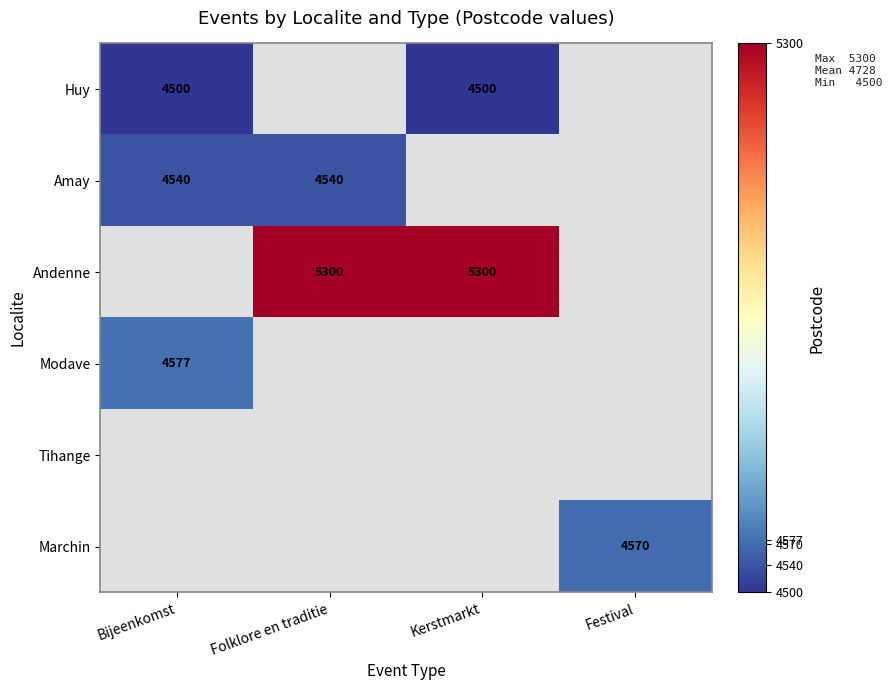

Between Festival and Bijeenkomst, which is larger?

Bijeenkomst